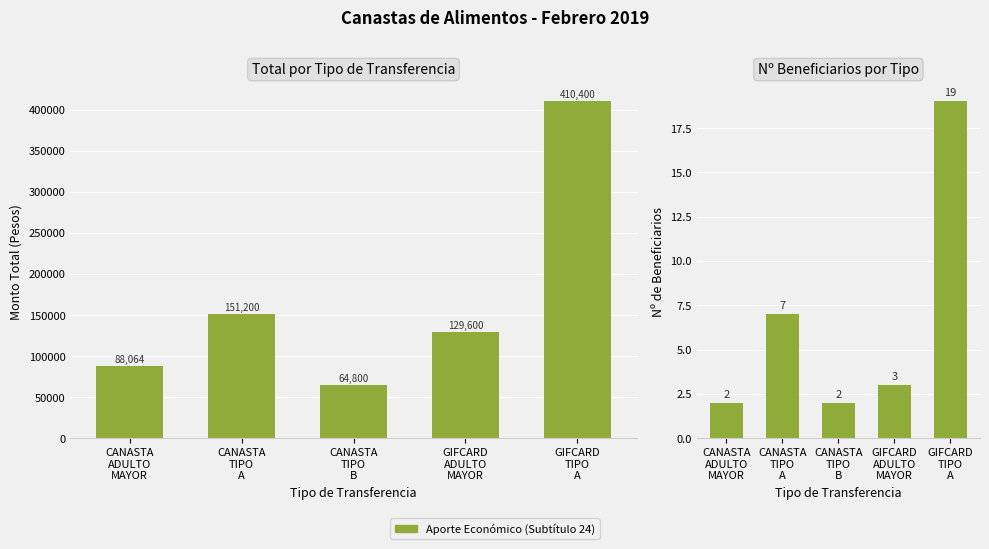

At how many categories does at least one series exceed 375287?

1